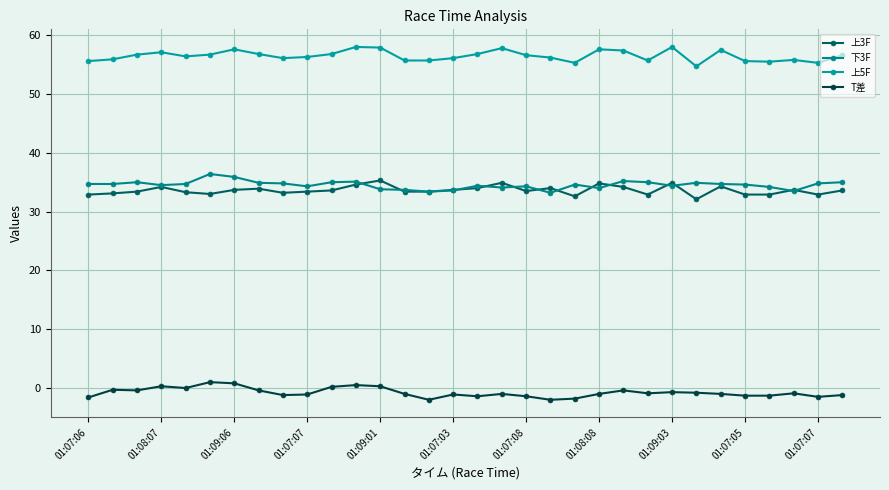

At how many categories does at least one series exceed 8?

32